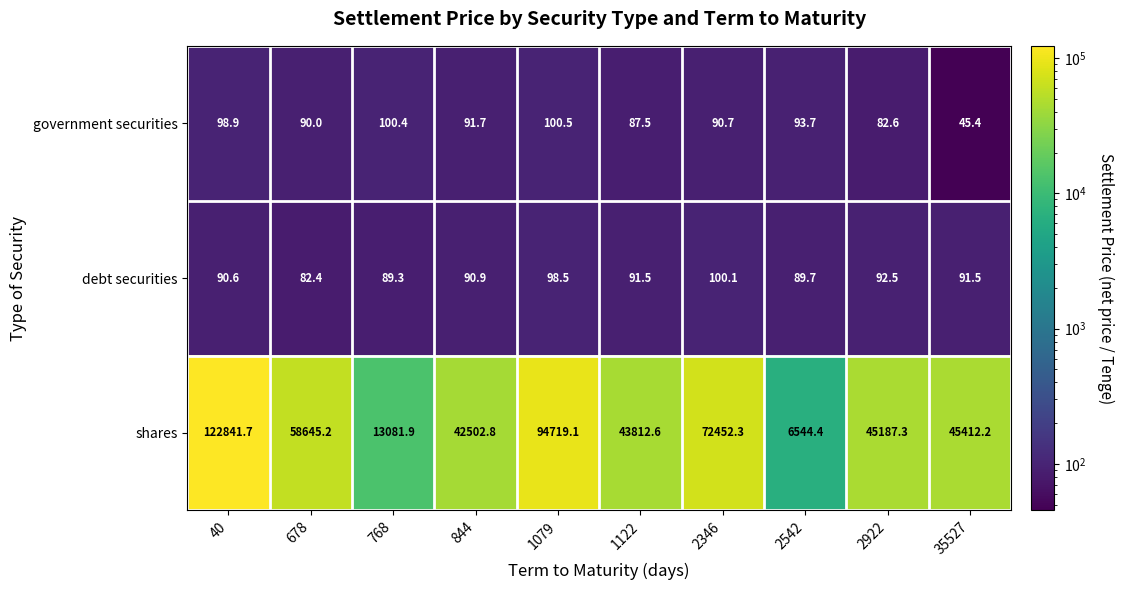

What is the difference between the highest and lowest values at 768?

12992.6